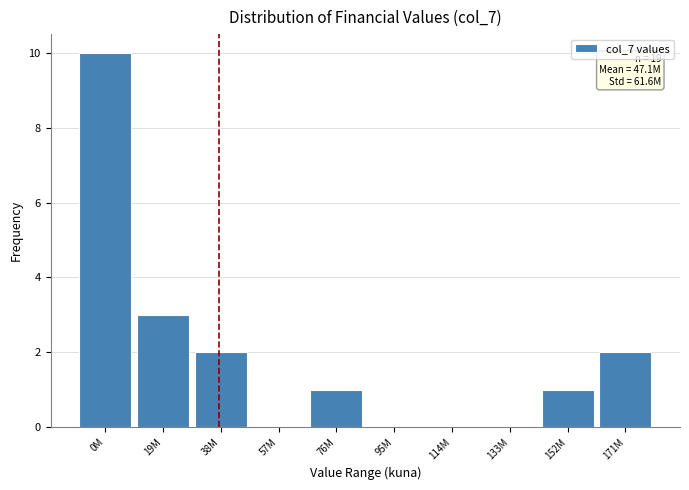

Reading left to right, what are all the values shown in this chart?

0M=10	19M=3	38M=2	57M=0	76M=1	95M=0	114M=0	133M=0	152M=1	171M=2